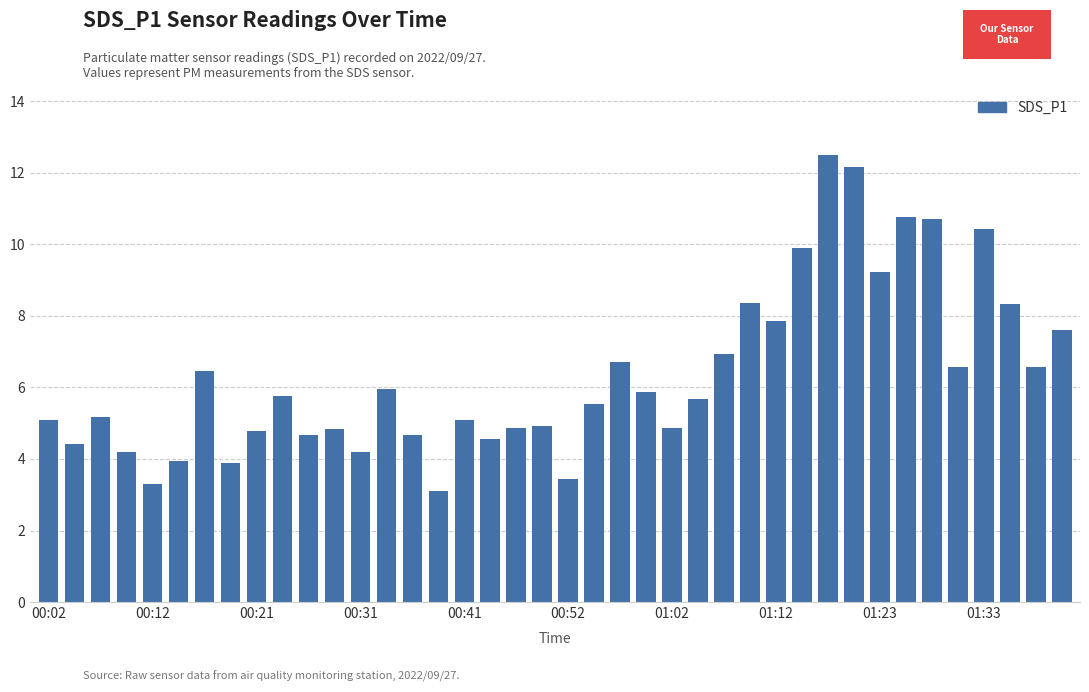

What is the value of the 3rd bar from the left?

5.2